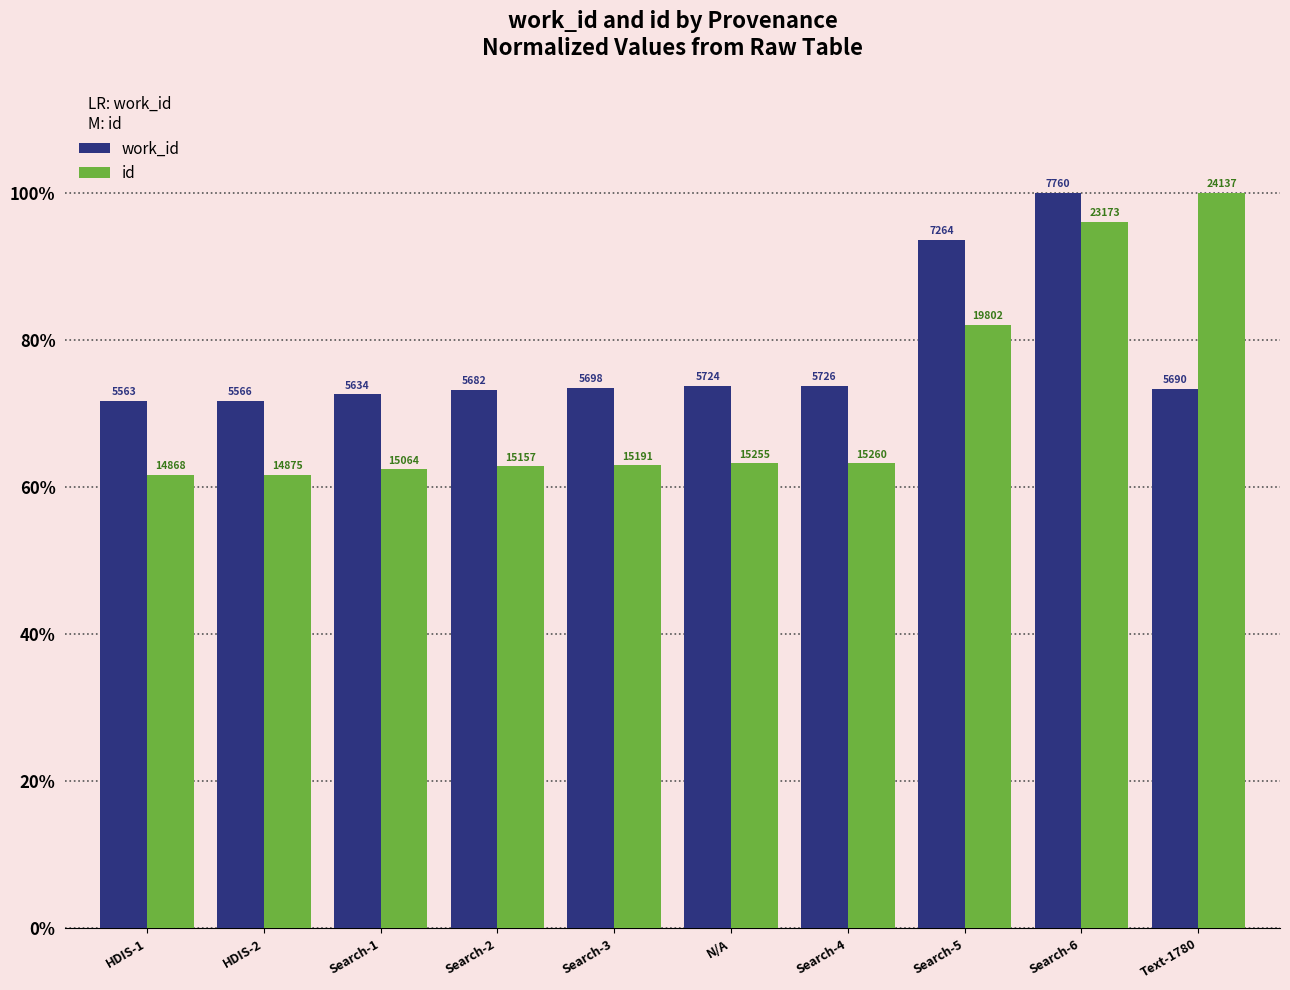

Which series has the largest total across all categories?

work_id